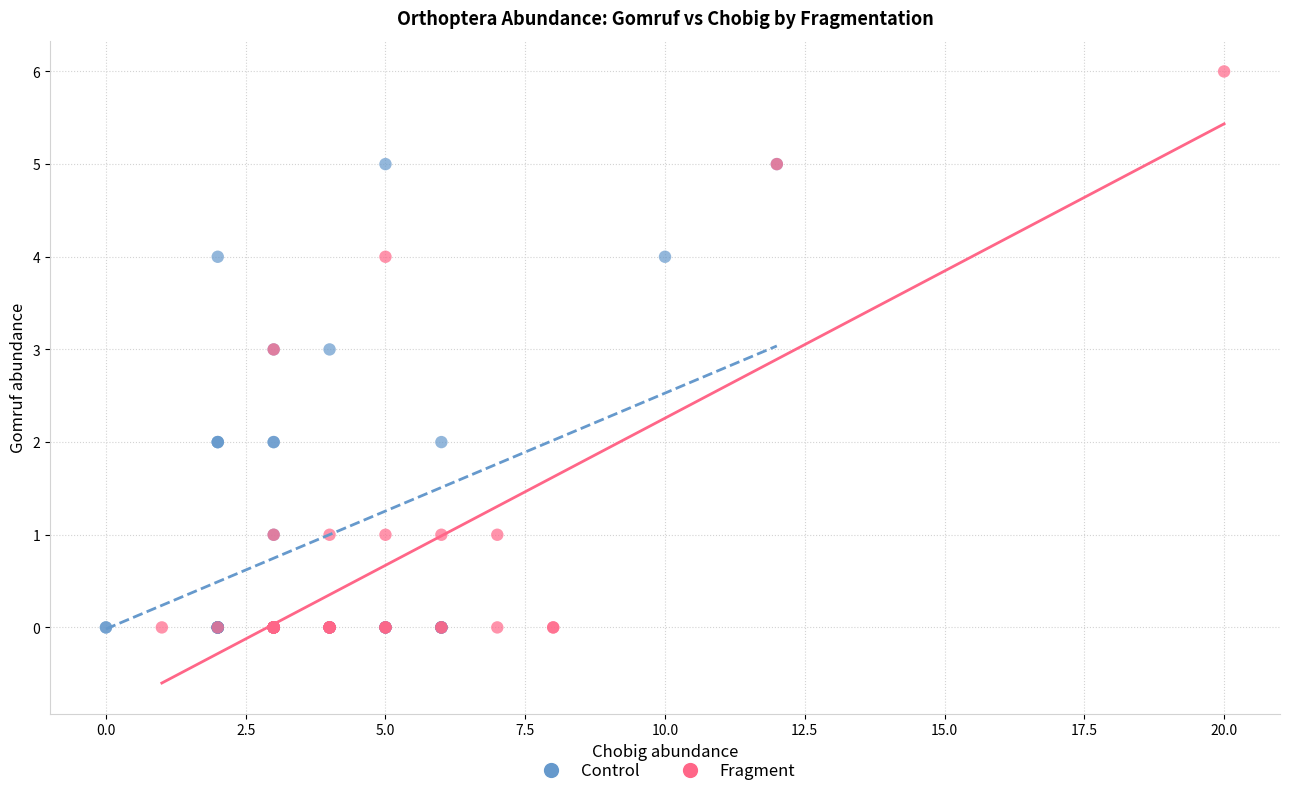

Which series reaches the maximum Y coordinate?

Fragment